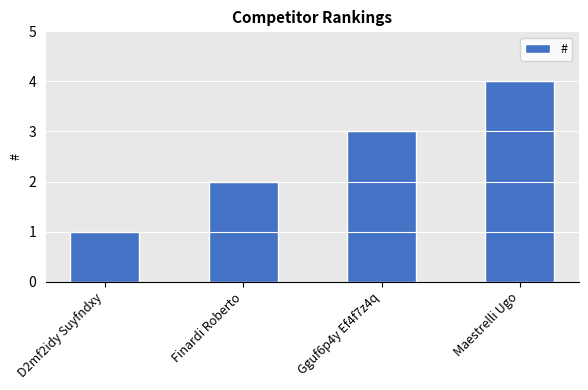

Reading left to right, list all the values displayed in this chart.

1	2	3	4